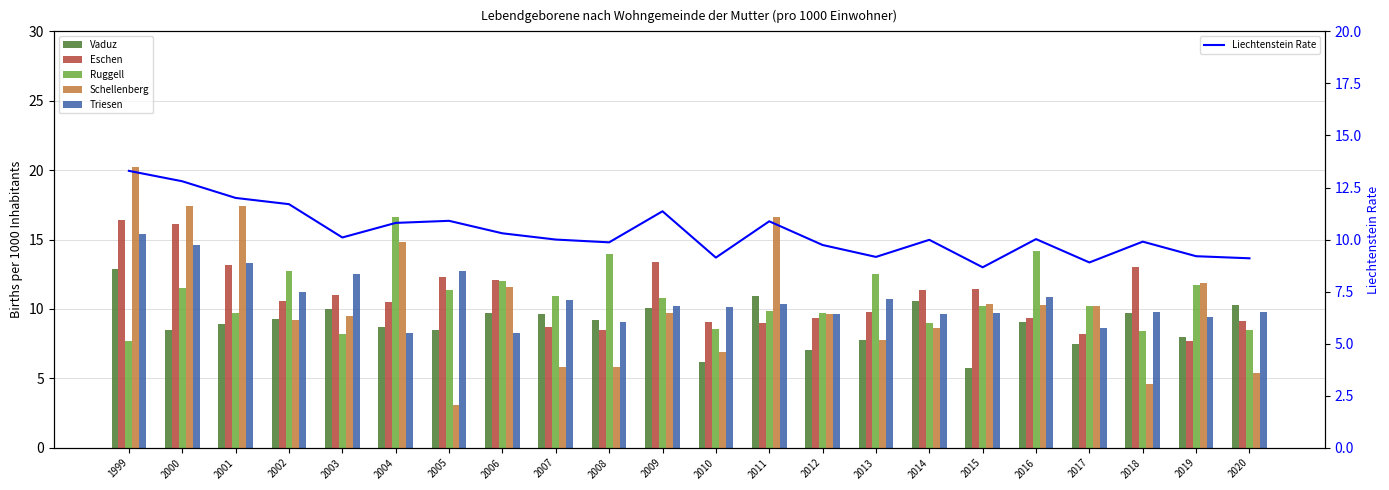

Which label corresponds to the largest value in the chart?

1999